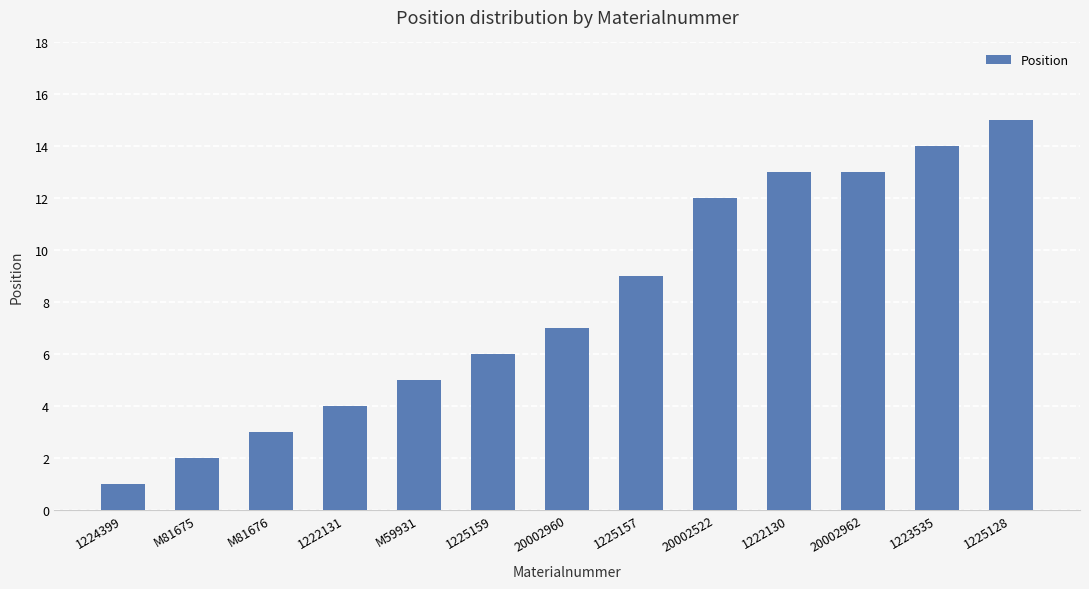

Reading left to right, list all the values displayed in this chart.

1224399=1	M81675=2	M81676=3	1222131=4	M59931=5	1225159=6	20002960=7	1225157=9	20002522=12	1222130=13	20002962=13	1223535=14	1225128=15